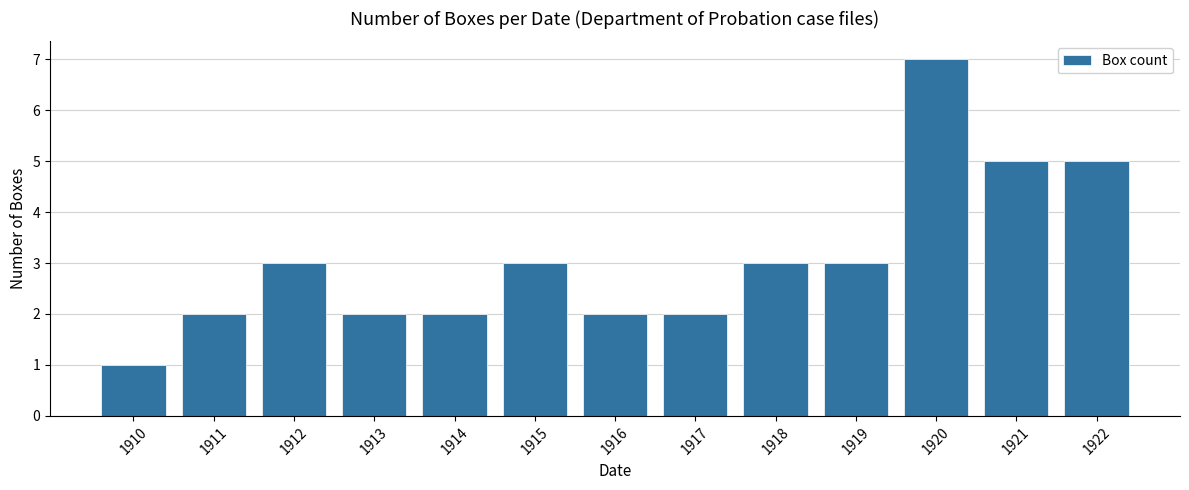

How many data points does each series have?

13